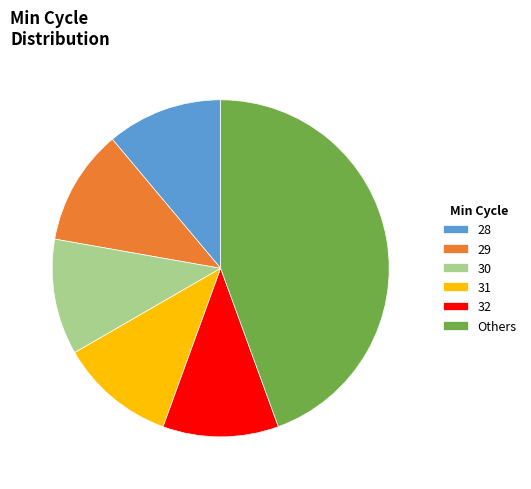

Combined, do Others and 29 account for over 50%?

Yes